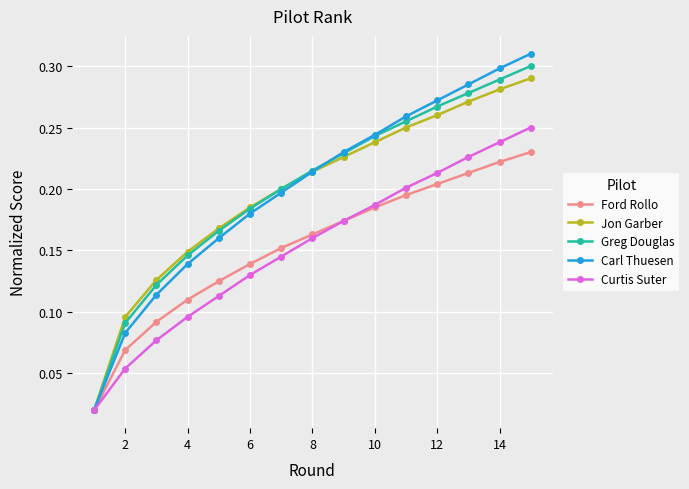

What are all the series names shown in the legend?

Ford Rollo, Jon Garber, Greg Douglas, Carl Thuesen, Curtis Suter